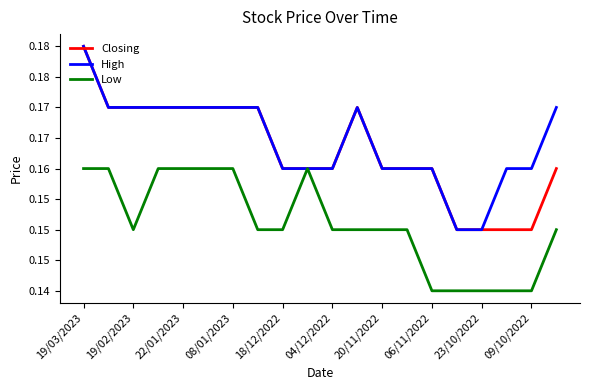

What are all the series names shown in the legend?

Closing, High, Low